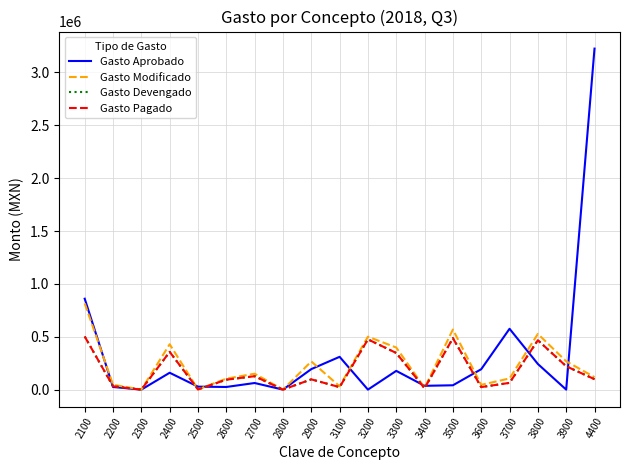

Reading right to left, transcribe all the data shown in this chart.

Gasto Aprobado: 3225000.0	0.0	242453.0	575503.0	192994.6	41000.0	36000.0	177252.9	0.0	310224.2	194000.0	0.0	62500.0	25000.0	28000.0	159500.0	0.0	25000.0	859666.5
Gasto Modificado: 117773.9	267958.3	526854.0	105621.0	45300.7	568193.4	17477.4	398077.5	500785.6	31277.0	266490.1	0.0	150144.4	103550.5	1791.6	429058.0	0.0	46126.4	816318.7
Gasto Devengado: 98600.0	220941.3	467195.0	63880.9	23813.7	486725.5	12450.9	346507.7	475220.7	23336.0	97058.8	0.0	126766.5	93995.7	1791.1	356996.6	0.0	31928.7	502648.4
Gasto Pagado: 98600.0	220941.3	467195.0	63880.9	23813.7	486725.5	12450.9	346507.7	475220.7	23336.0	97058.8	0.0	126766.5	93995.7	1791.1	356996.6	0.0	31928.7	502648.4